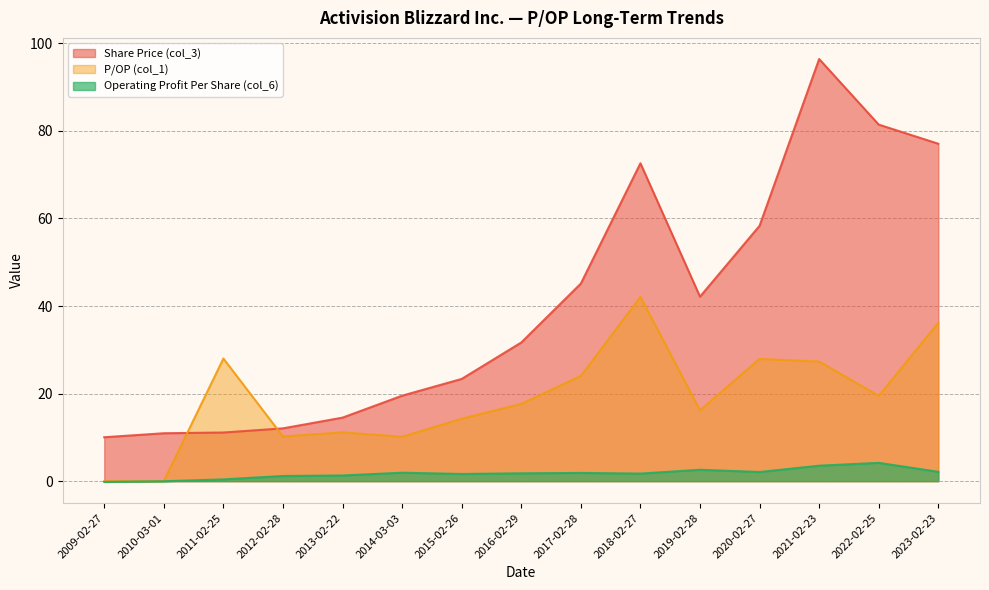

Does the chart display data point markers on the line(s)?

No